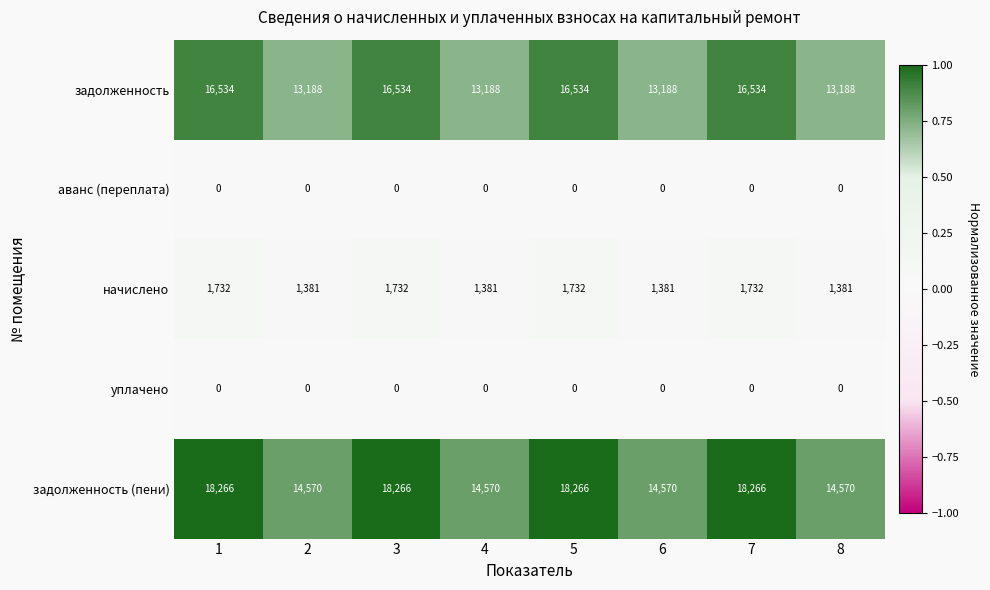

What is the greatest value displayed?

18266